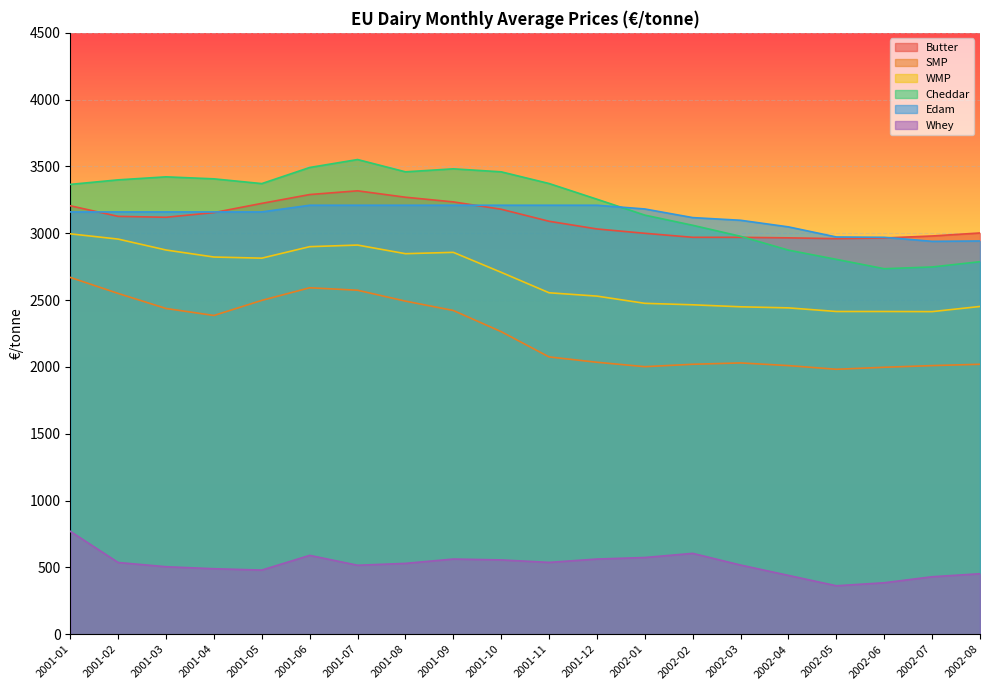

At which label does Butter first exceed 3120?

2001-01